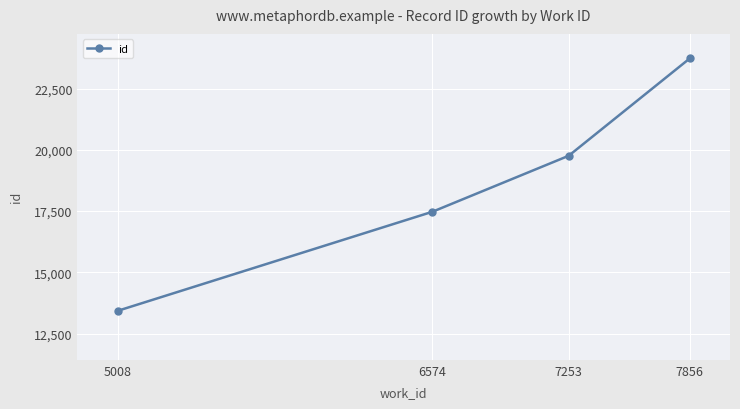

What is the average value?

18600